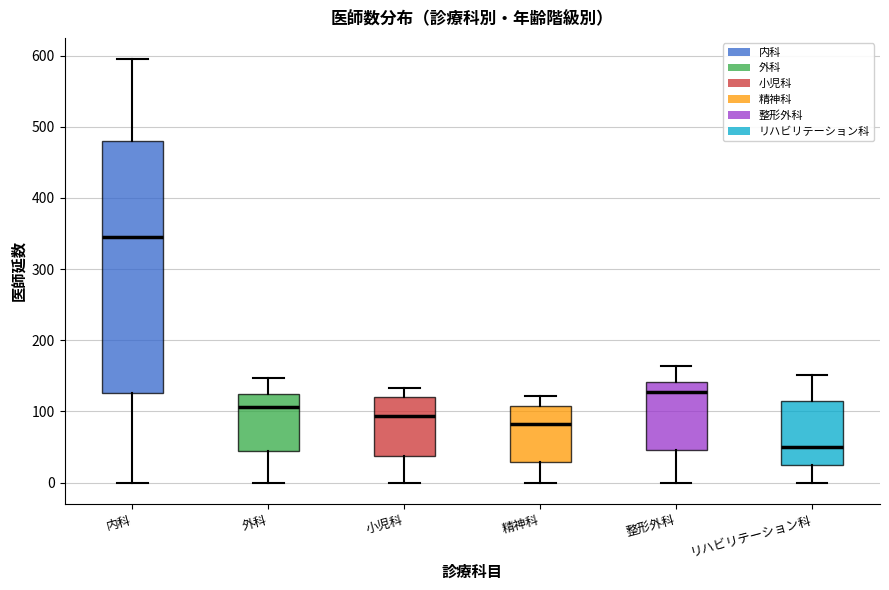

Reading left to right, transcribe this box plot: for each box, give where its median line is, the range the box spans, and where its two whiskers end, as read against the y-axis. The values are not printed on the chart, so give them approximately, as read against the axis.

内科: median 350, box 130 to 480, whiskers 0 to 600
外科: median 110, box 50 to 120, whiskers 0 to 150
小児科: median 90, box 40 to 120, whiskers 0 to 130
精神科: median 80, box 30 to 110, whiskers 0 to 120
整形外科: median 130, box 50 to 140, whiskers 0 to 160
リハビリテーション科: median 50, box 20 to 120, whiskers 0 to 150